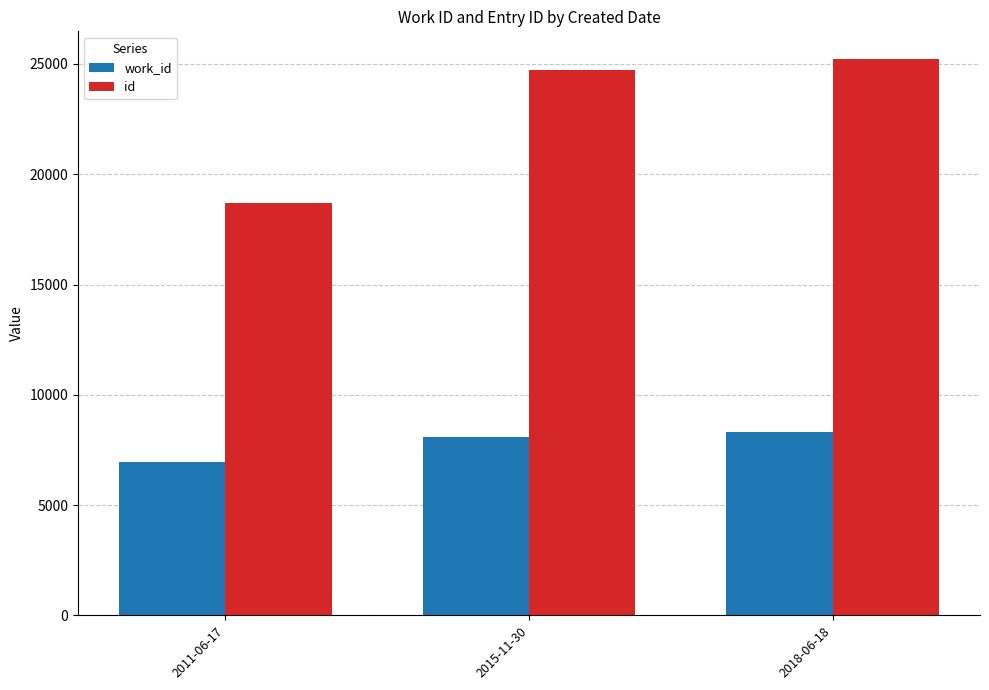

The work_id series shows 5565 at 2018-06-18. True or false?

False